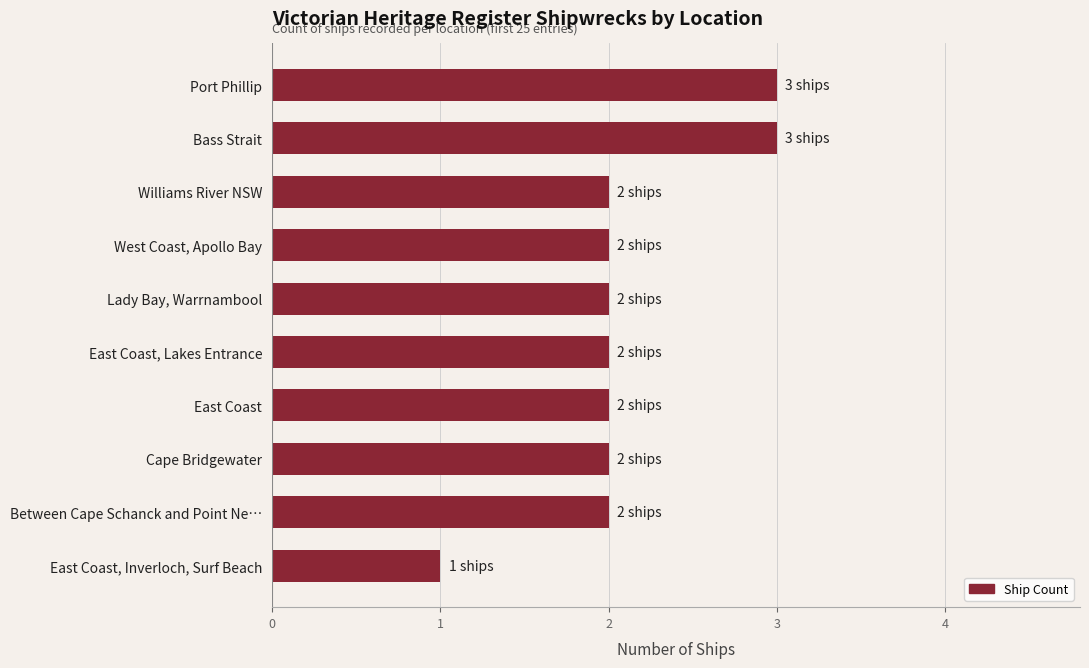

At which category does the chart reach its minimum across all series?

East Coast, Inverloch, Surf Beach